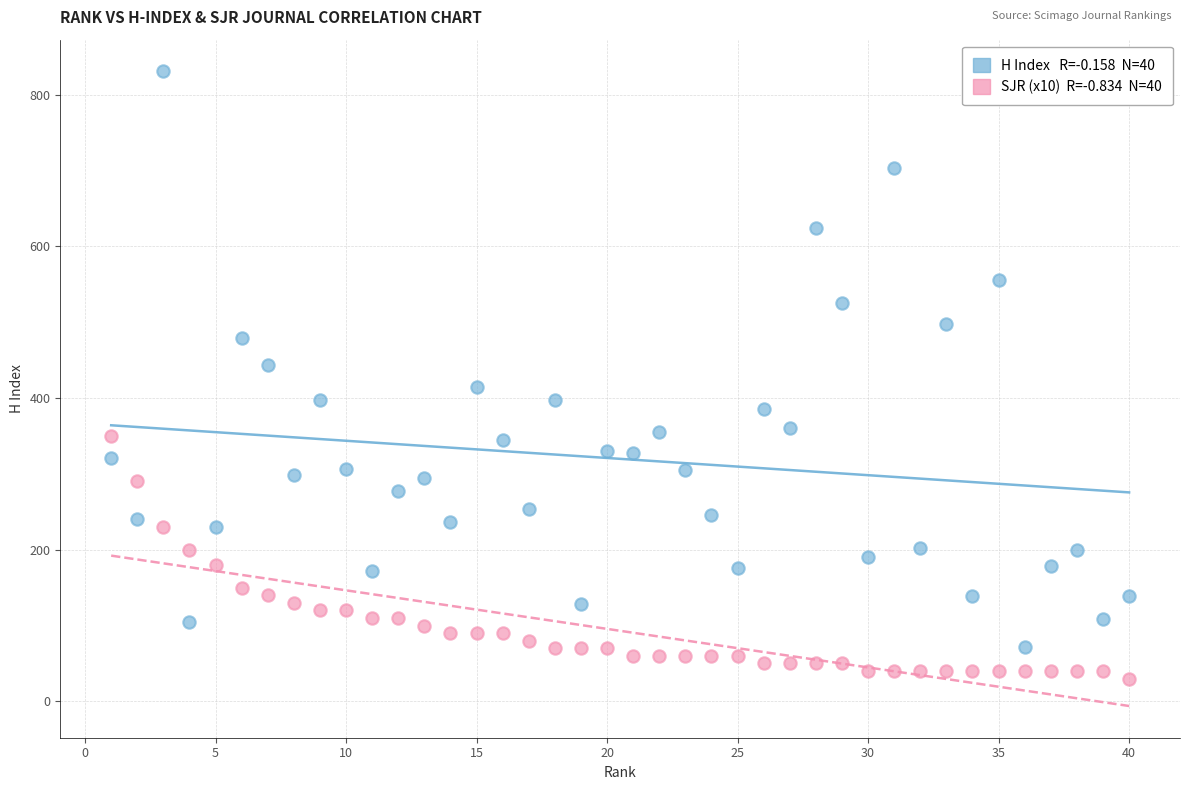

Across all data points, what is the range of X values (max minus min)?

39